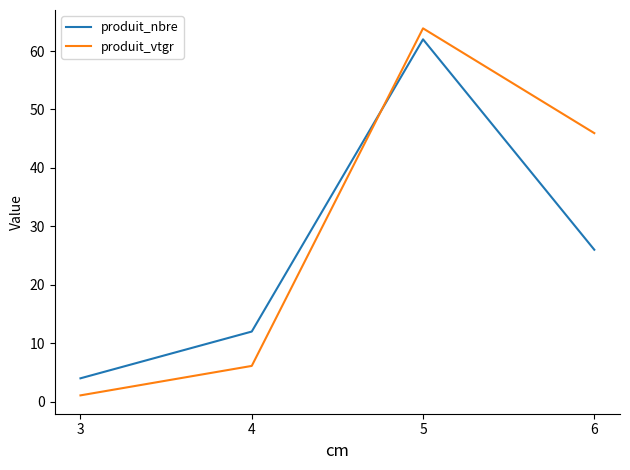

Reading left to right, transcribe all the data shown in this chart.

produit_nbre: 4.0	12.0	62.0	26.0
produit_vtgr: 1.1	6.1	63.9	46.0